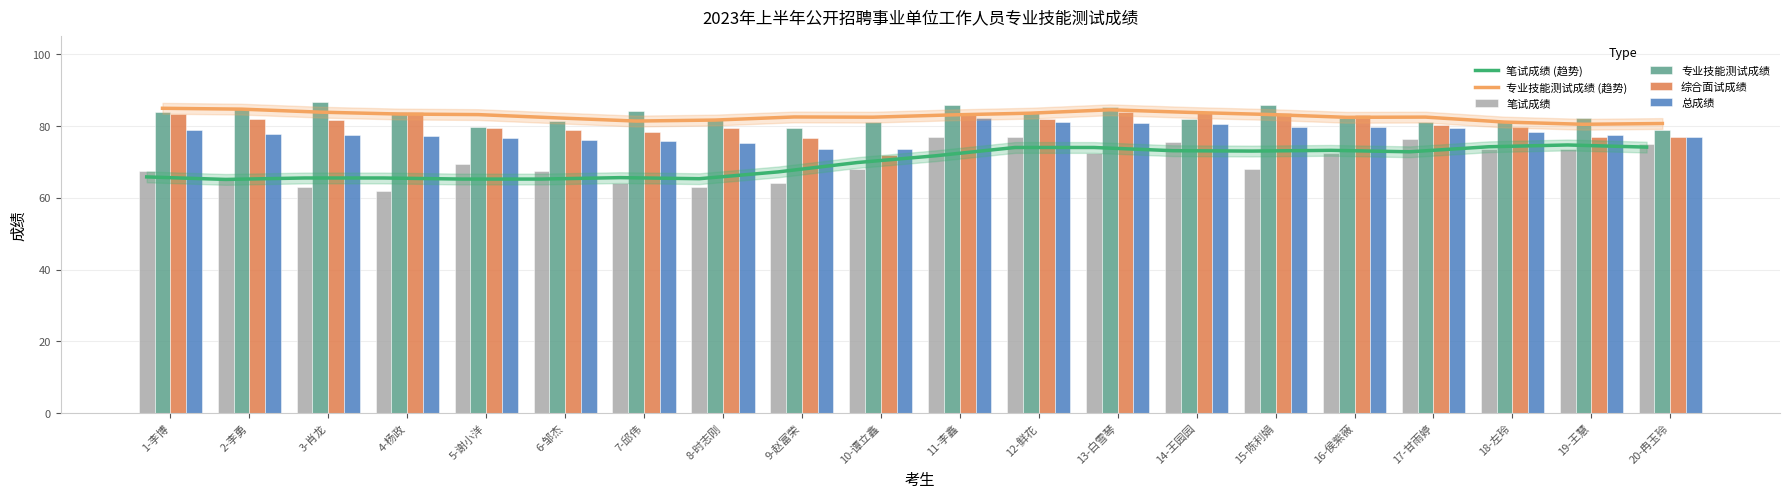

How many data points does each series have?

20